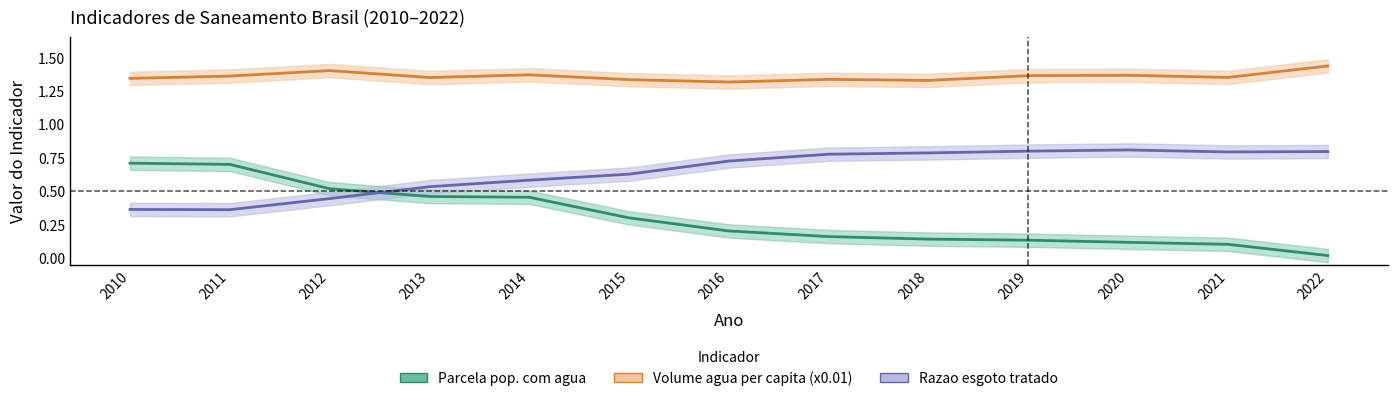

Is this an area chart (filled region under the line)?

No